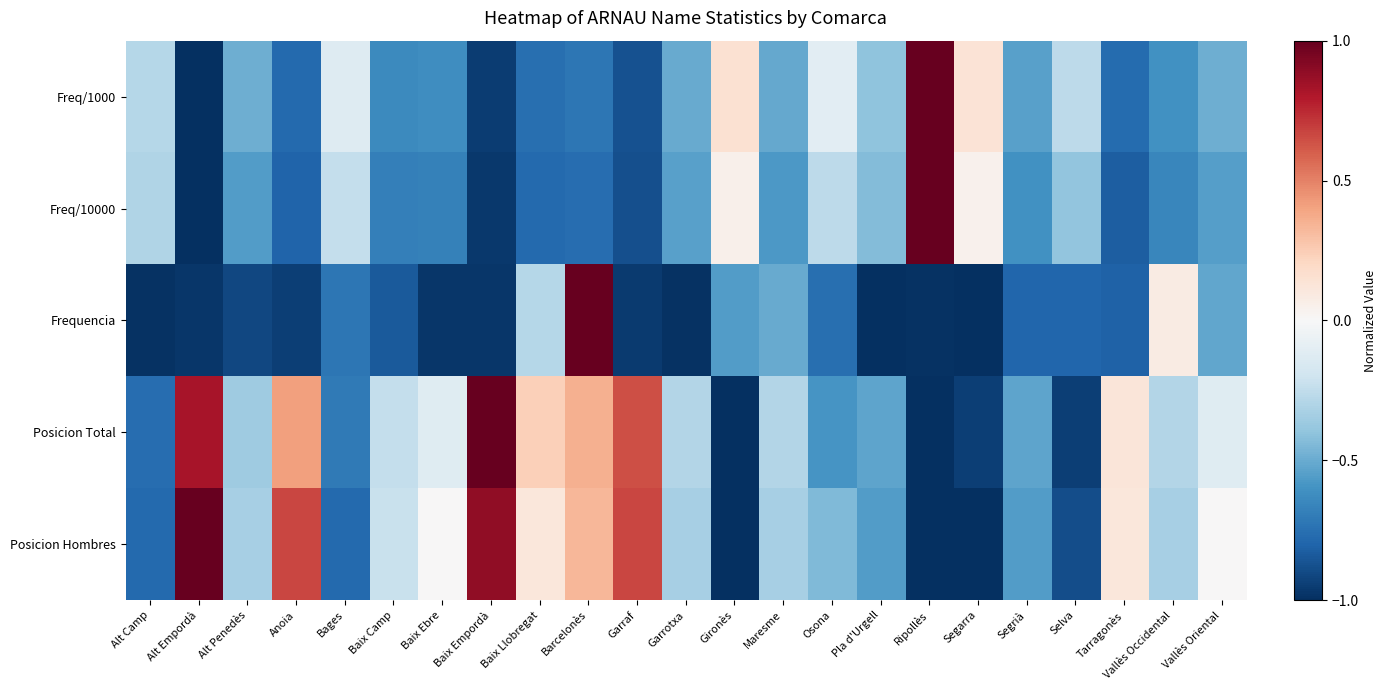

How many series are shown in this chart?

5